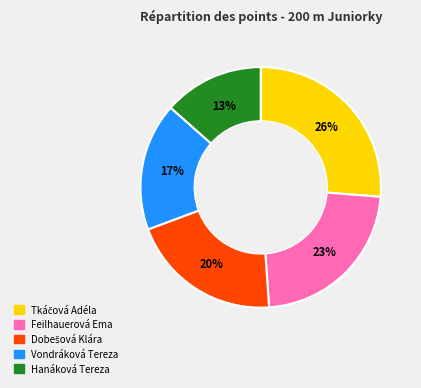

To the nearest percent, what is the difference between the largest and smallest slice percentages?

13%